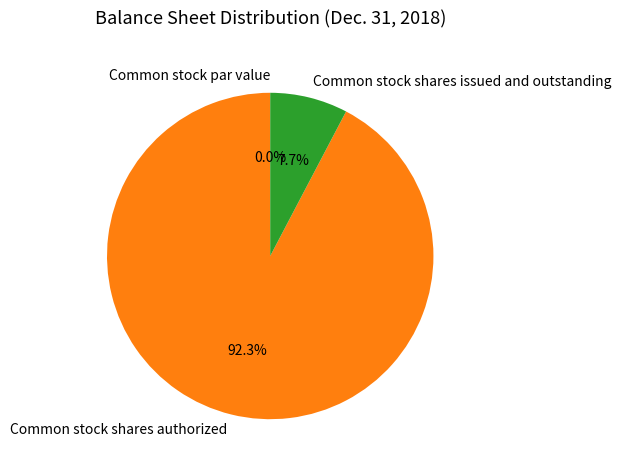

True or false: Common stock shares authorized accounts for 92% of the total.

True